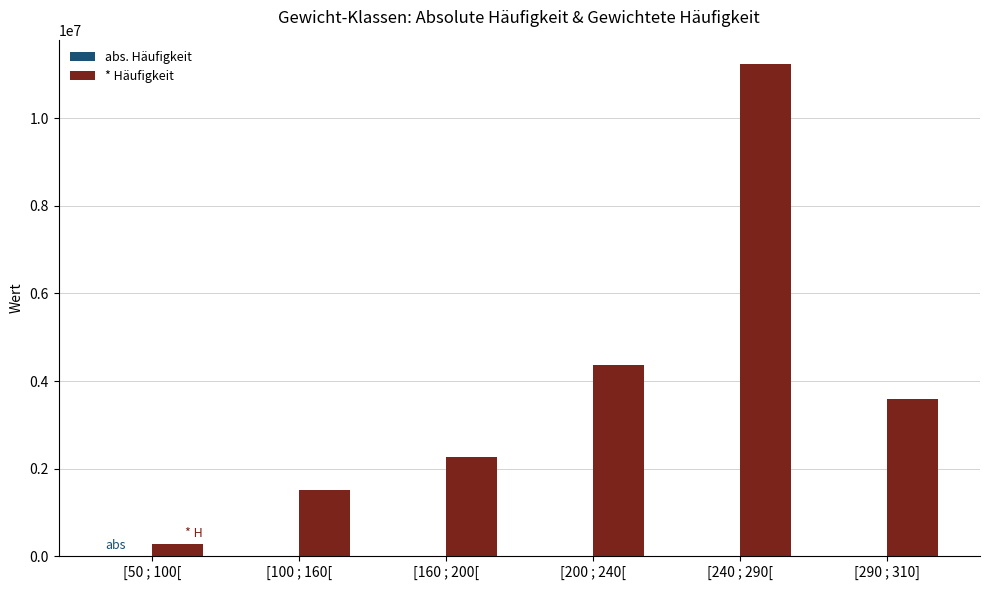

What is the sum of all * Häufigkeit values?

23262250